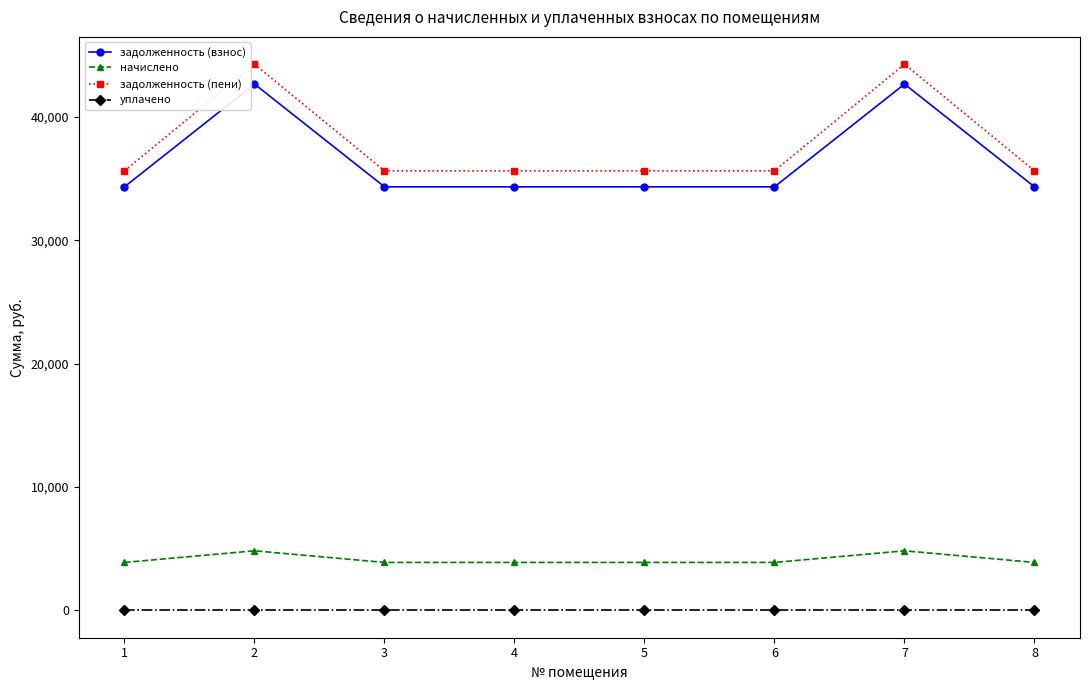

What is the total value across all series at 7?

91750.0